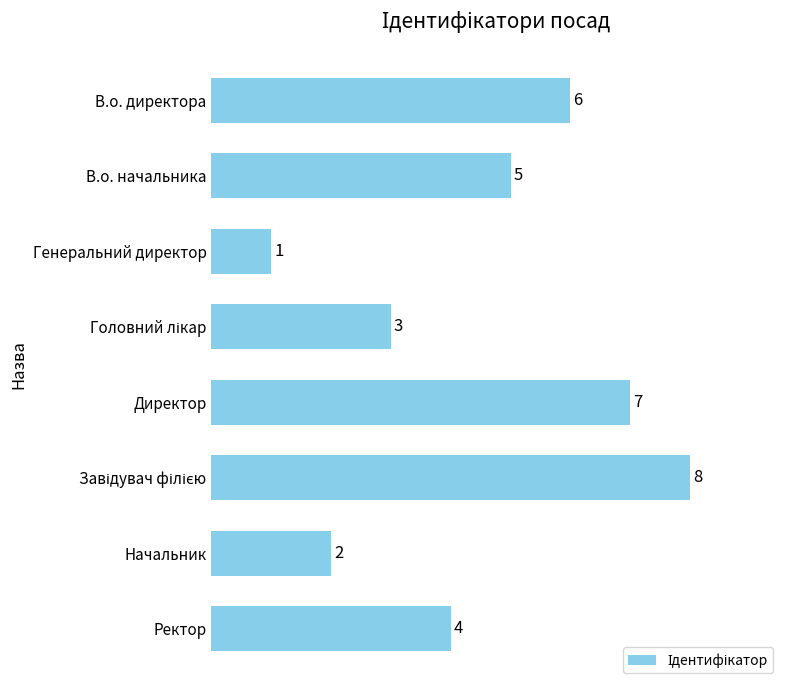

The chart shows a value of 6 at В.о. директора. True or false?

True